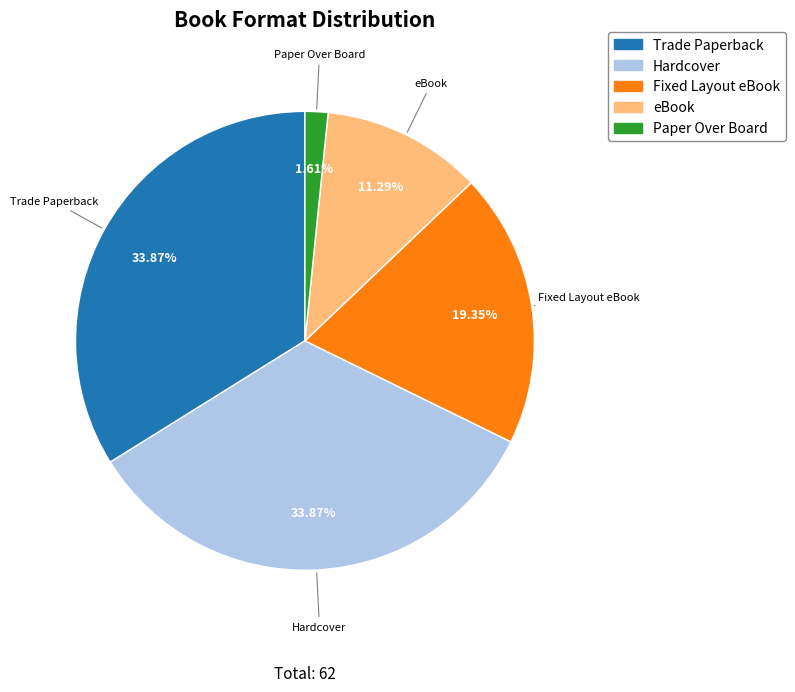

How many segments does this pie chart have?

5